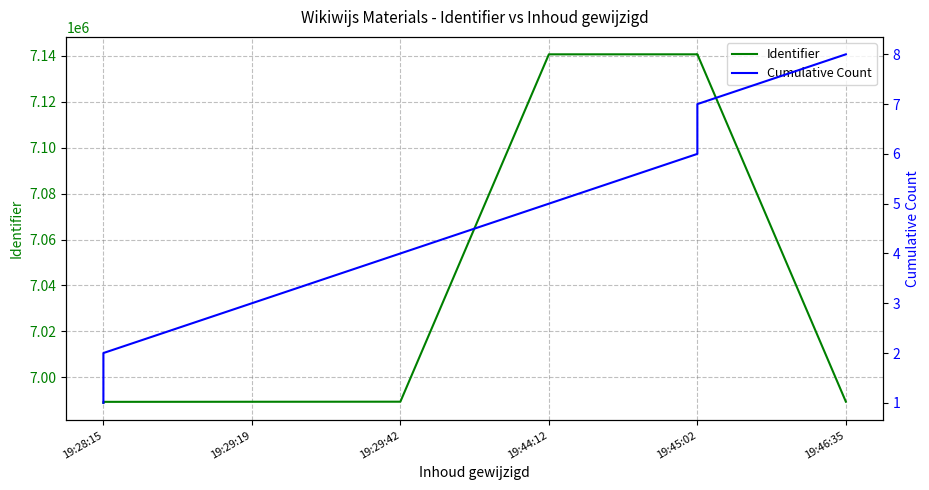

True or false: Cumulative Count and Identifier intersect in this chart.

False